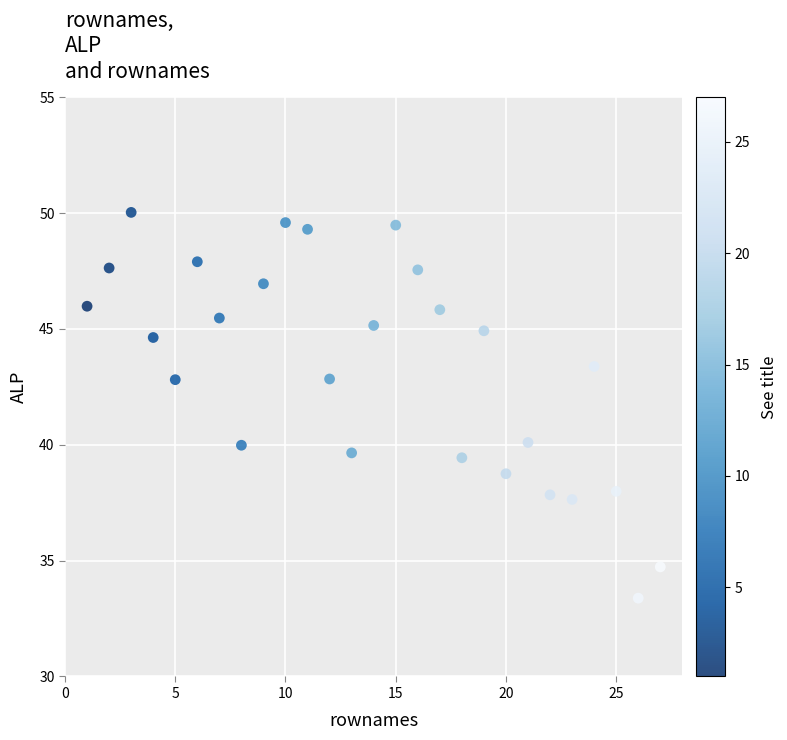

What is the range of X values (max minus min)?

26.0